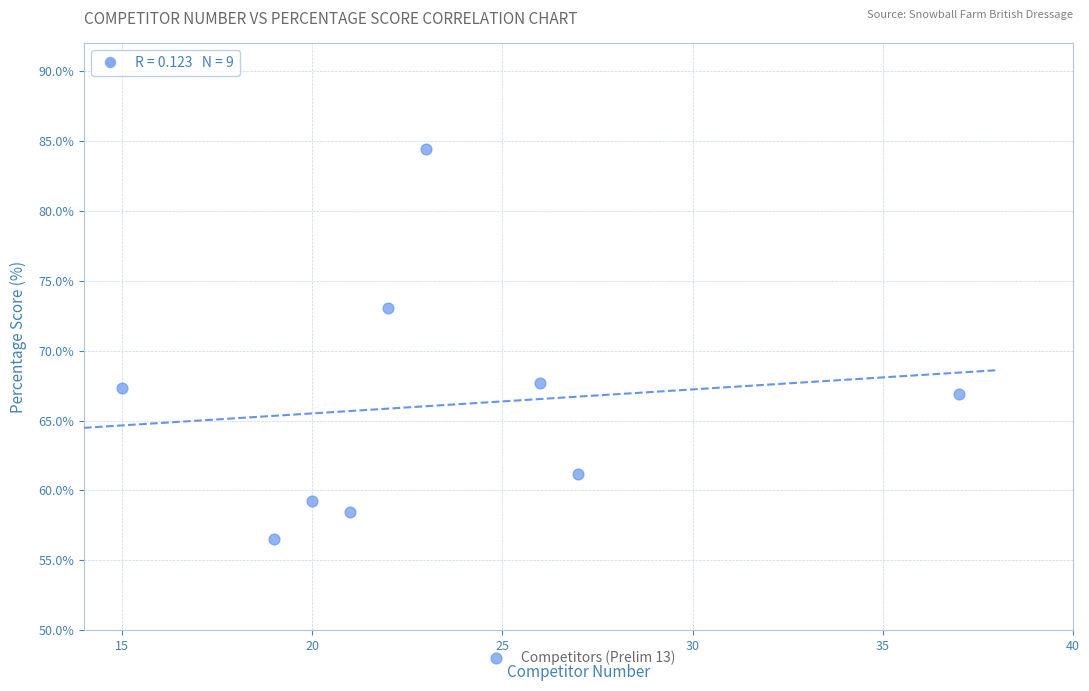

What is the average Y value?

66.1